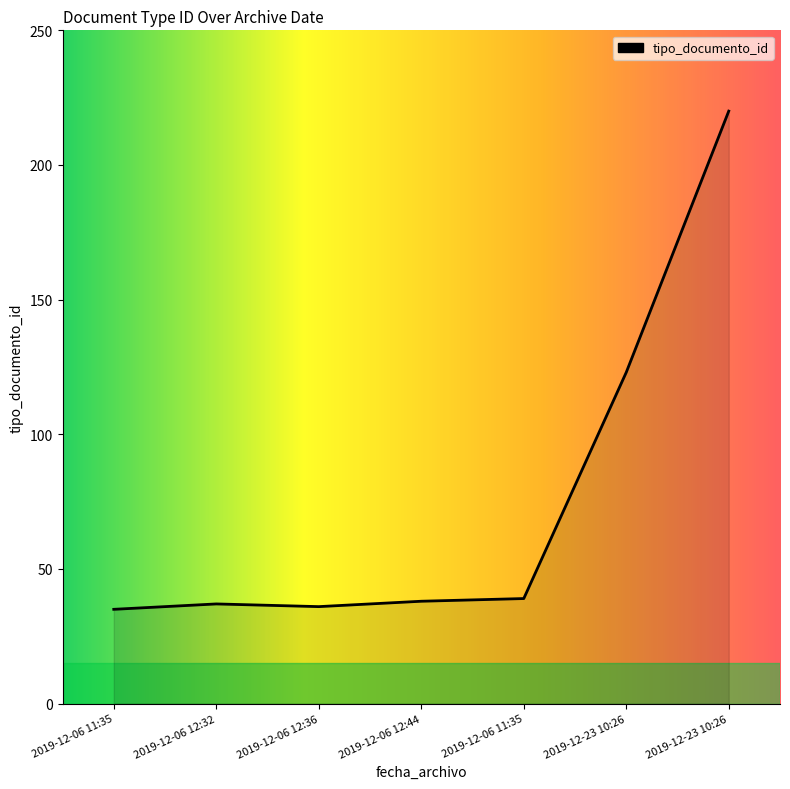

Does the chart have visible grid lines?

No